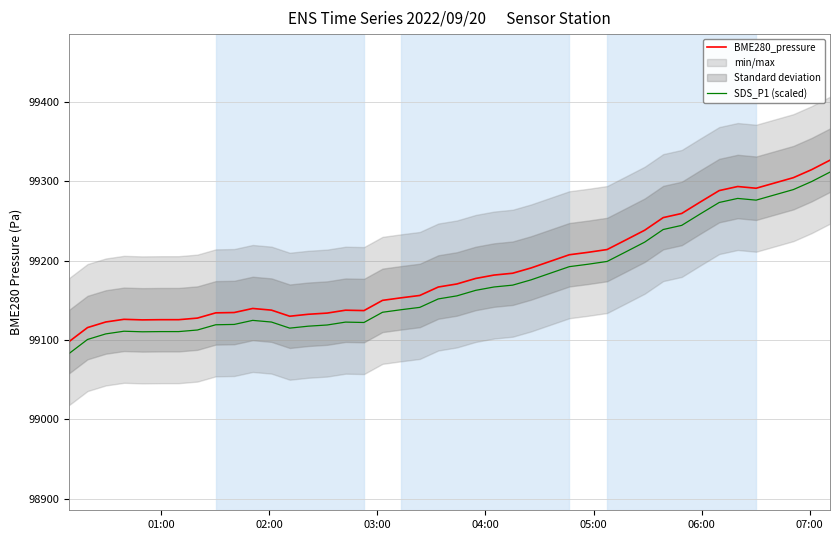

True or false: SDS_P1 (scaled) and BME280_pressure cross at least once.

False